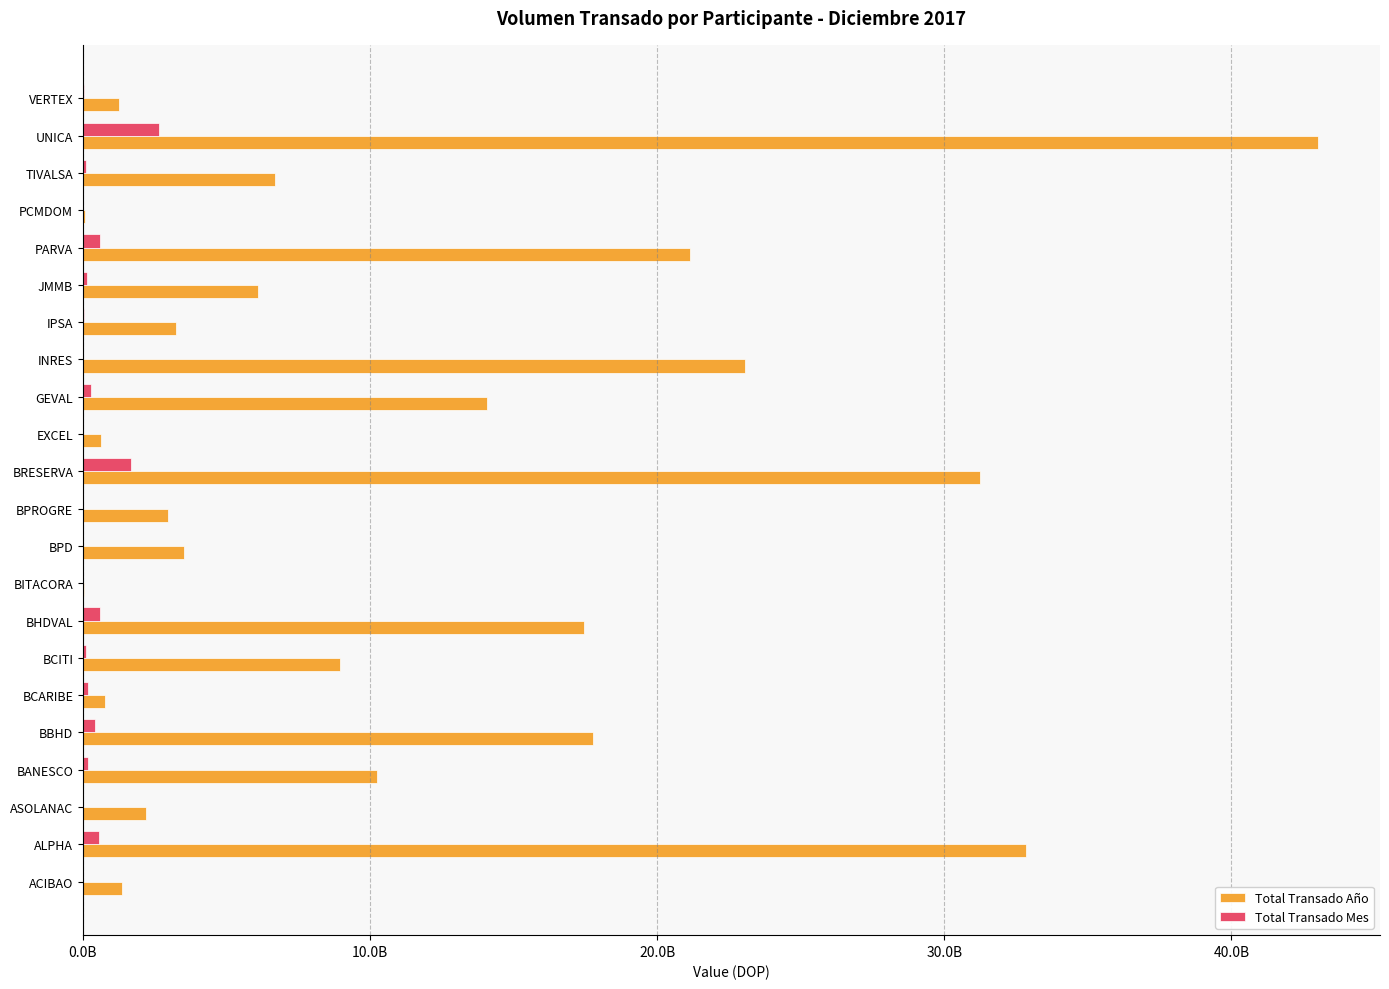

What are all the series names shown in the legend?

Total Transado Año, Total Transado Mes